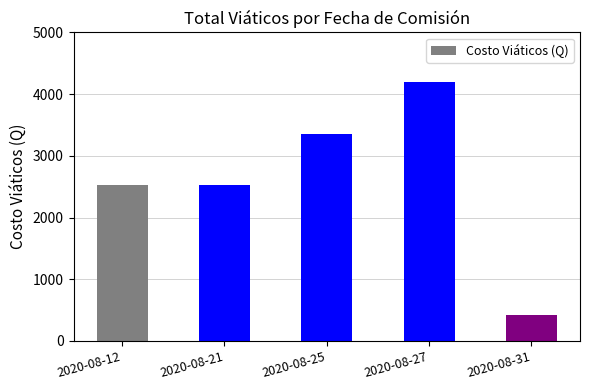

Which category has the highest value across all series?

2020-08-27